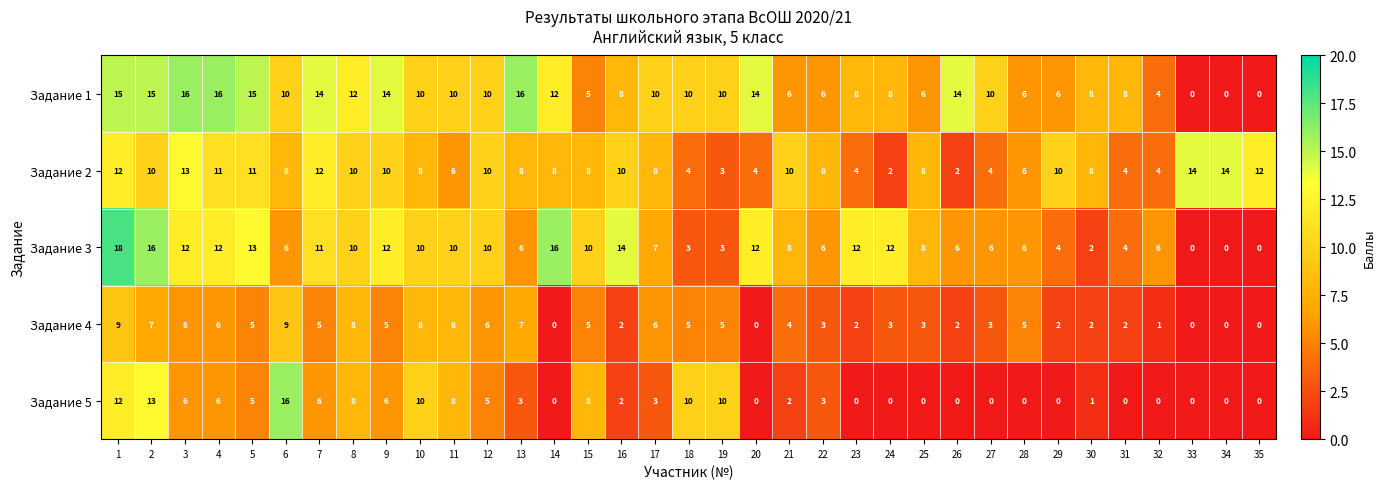

What is the difference between the highest and lowest values at 6?

10